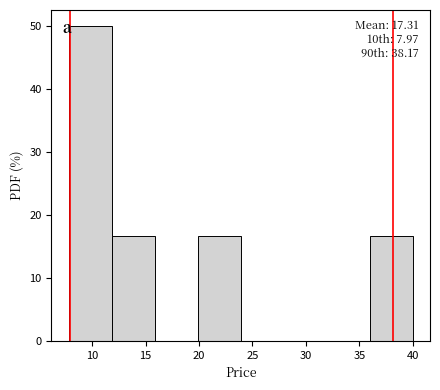

Over which range of the x-axis is the bar tallest?

8 to 12